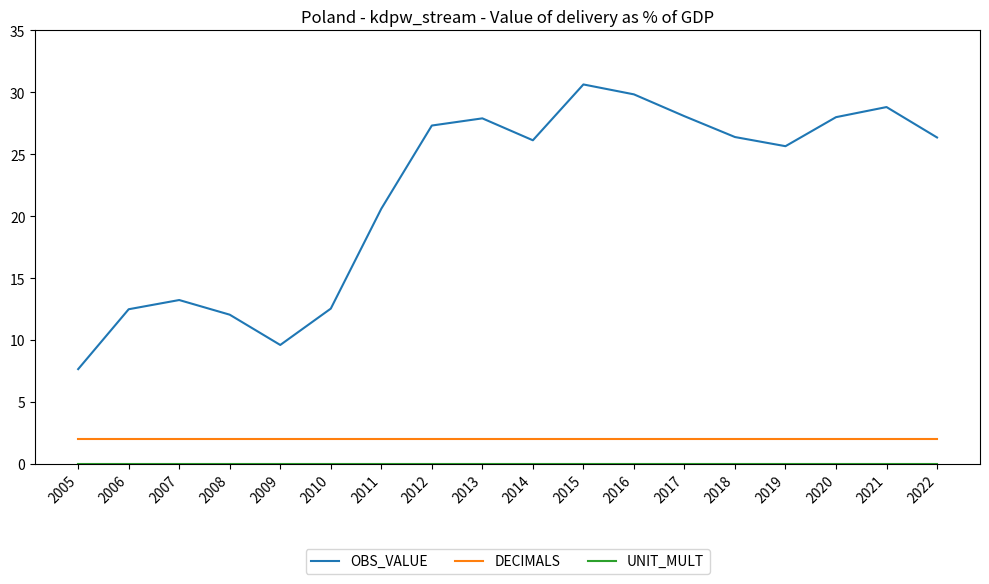

Which series changed the most between 2019 and 2022?

OBS_VALUE